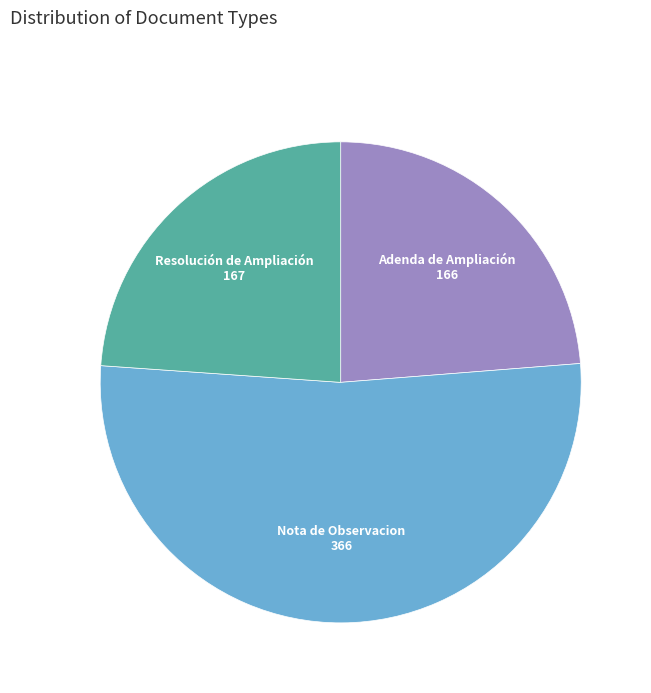

How many slices are in this pie chart?

3